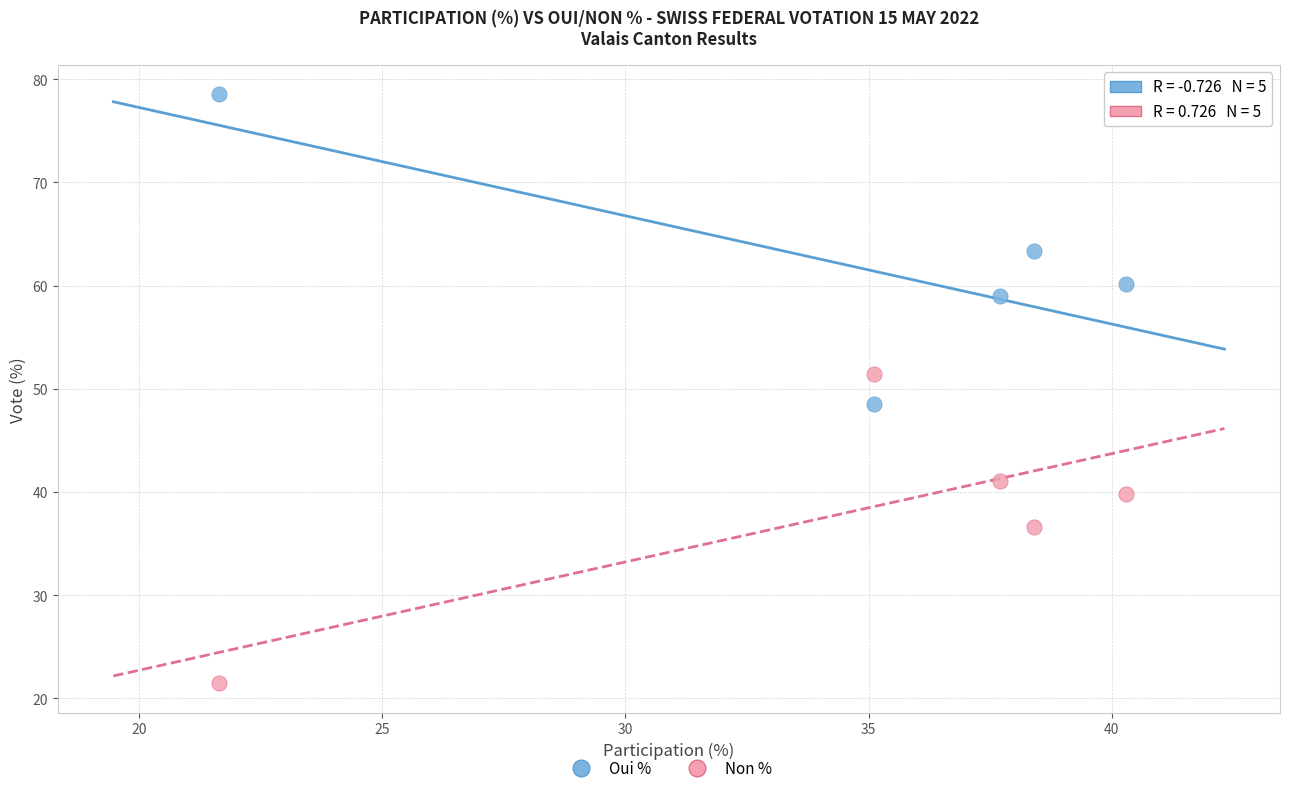

Across all data points, what is the average X value?

34.6